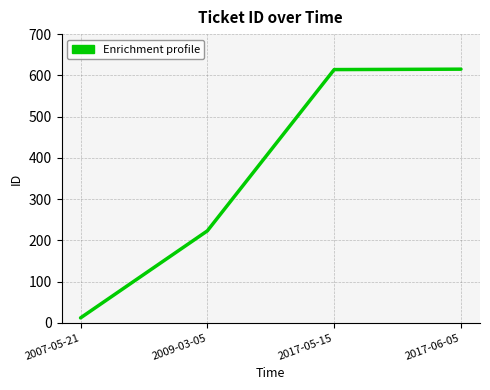

The value at 2017-05-15 is 614. True or false?

True